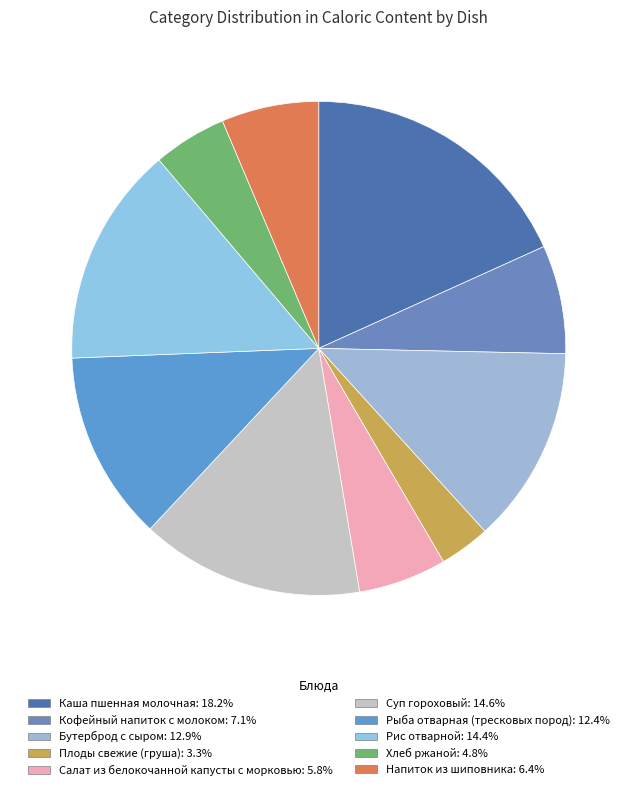

Is it true that Рис отварной is 1% of the pie?

False